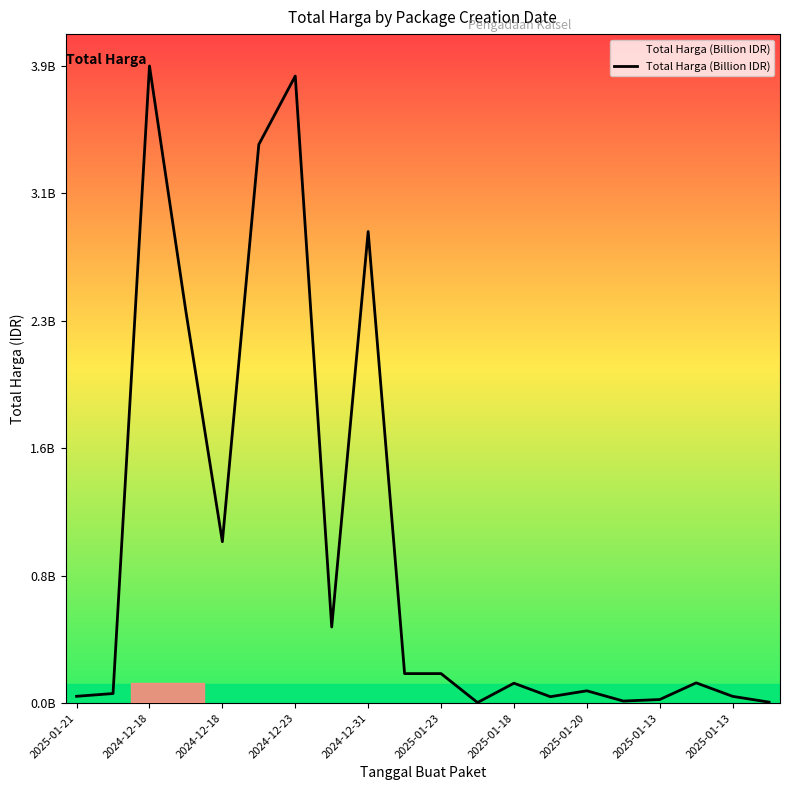

What is the value of the 17th point from the left?

21588000